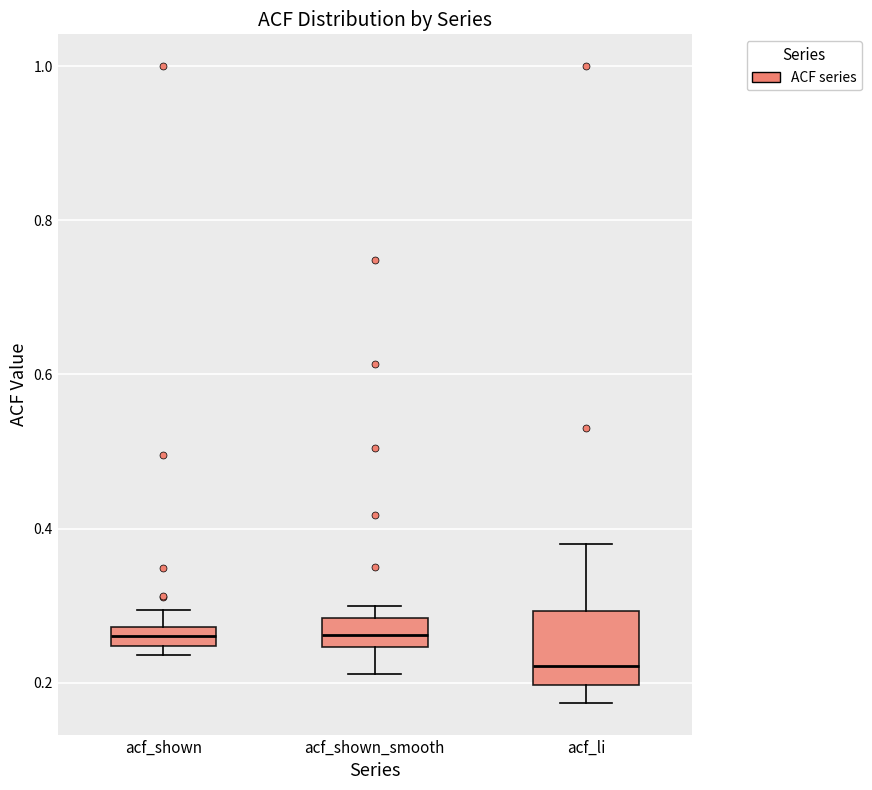

Comparing the boxes themselves (not the whiskers), which one is the tallest?

acf_li